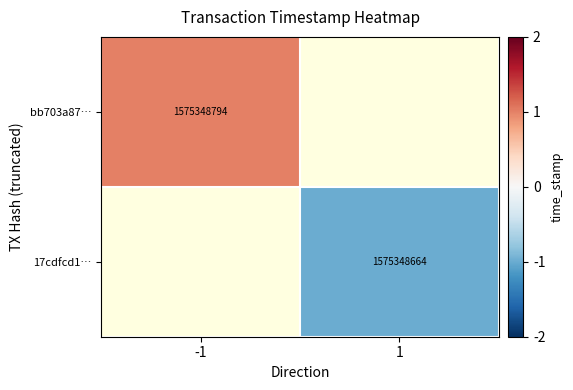

True or false: 17cdfcd1… has a value of 2260845738 at 1.

False